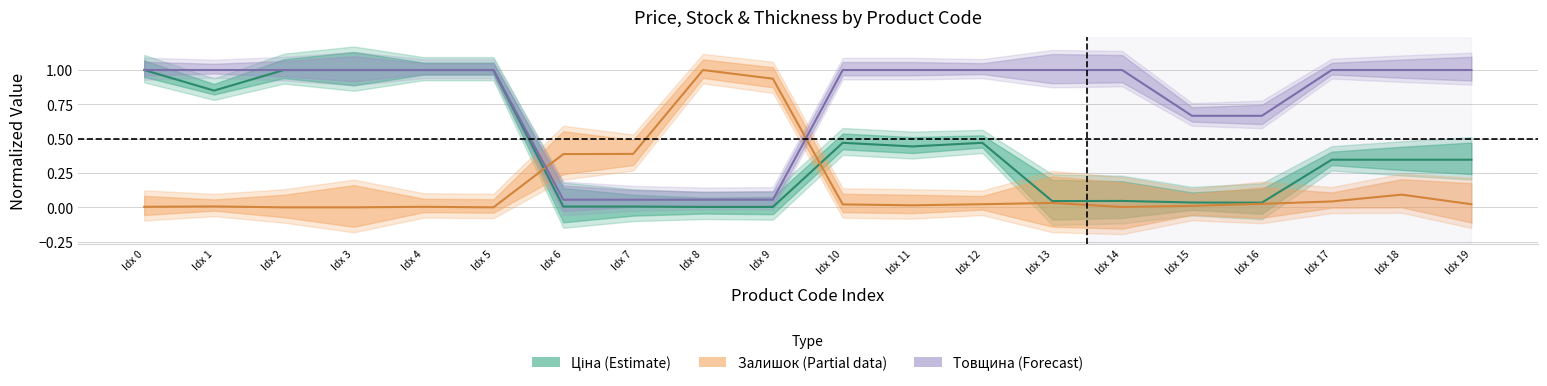

What is the difference between the maximum and minimum values in the Залишок series?

1.0